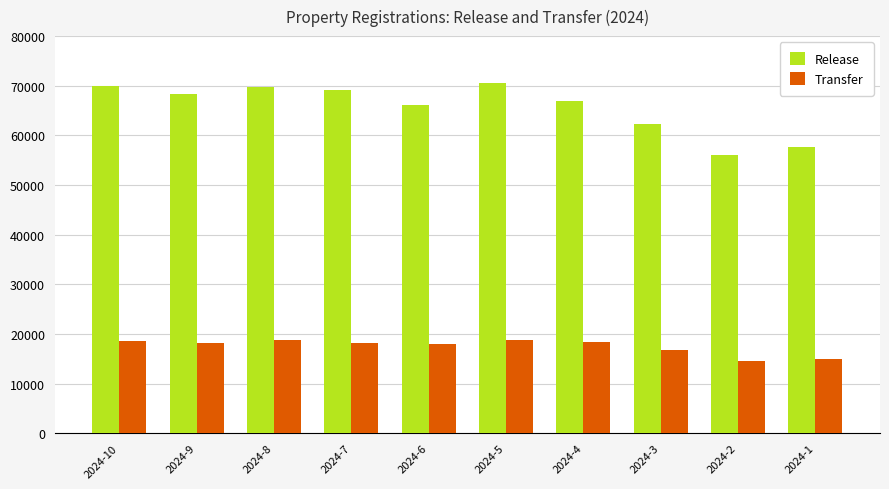

Which series has the largest range (max minus min)?

Release